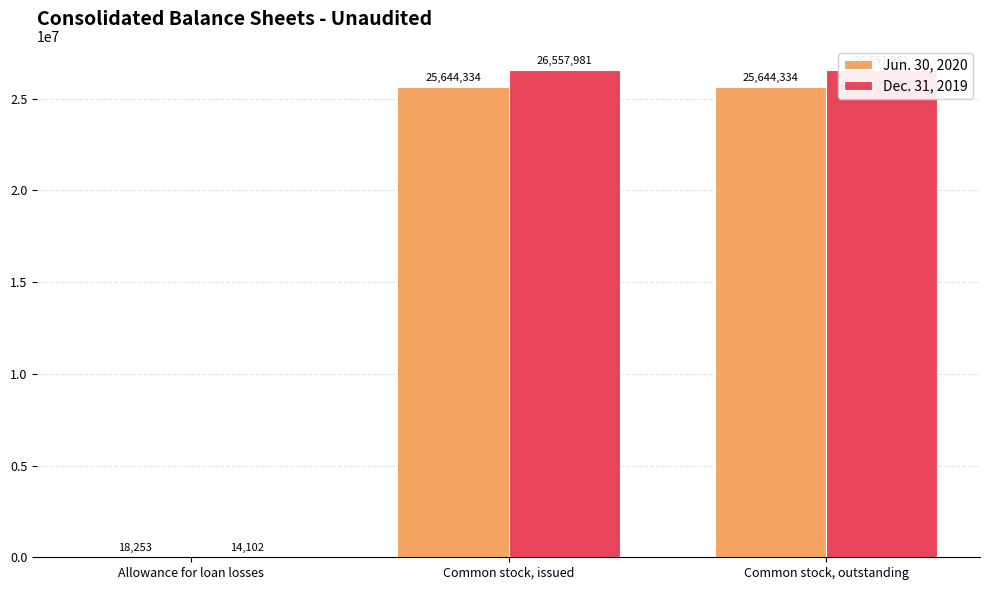

Between Allowance for loan losses and Common stock, issued, which series saw the biggest shift?

Dec. 31, 2019